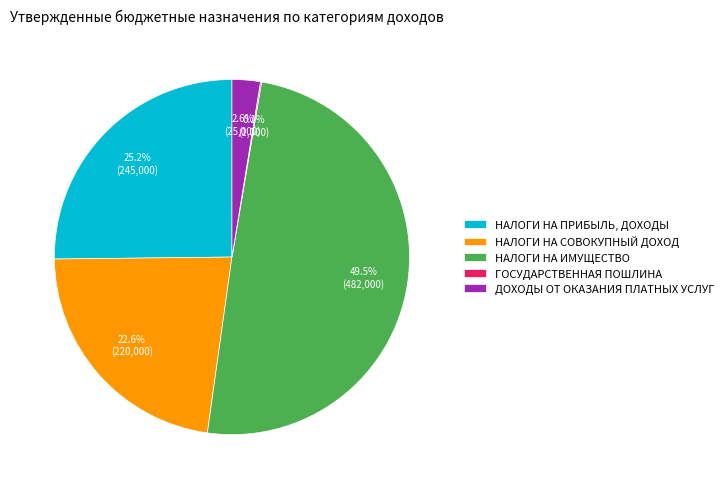

Which has a higher value, НАЛОГИ НА ИМУЩЕСТВО or НАЛОГИ НА ПРИБЫЛЬ, ДОХОДЫ?

НАЛОГИ НА ИМУЩЕСТВО